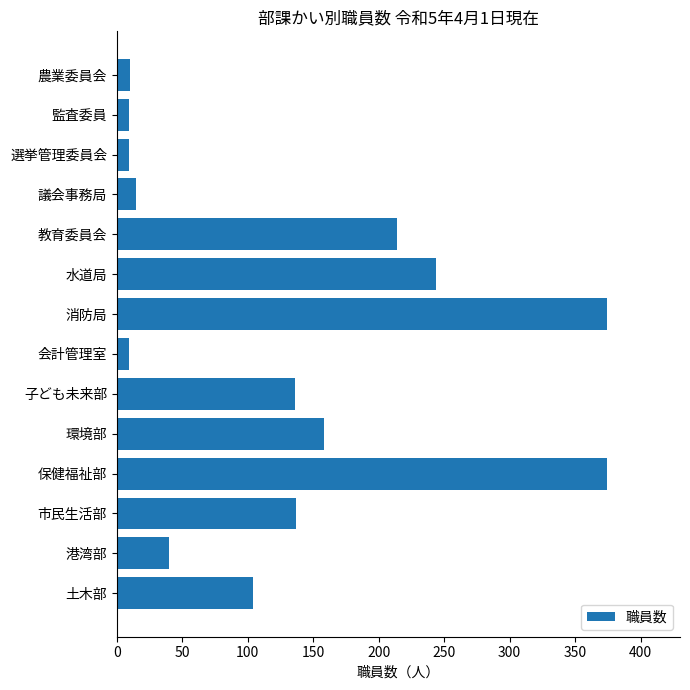

The chart shows a value of 241 at 保健福祉部. True or false?

False